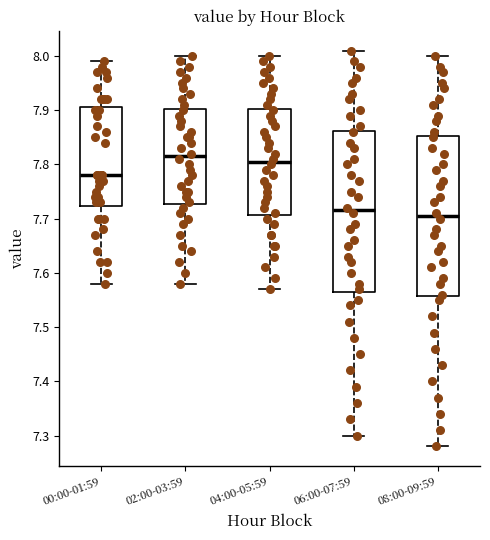

Where is the upper edge of the box for 04:00-05:59 on the y-axis? The values are not printed on the chart, so give them approximately, as read against the axis.

7.90